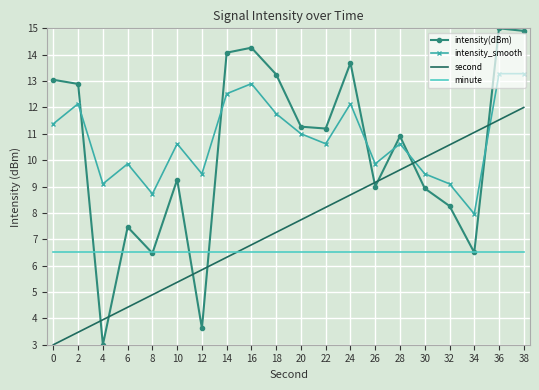

True or false: minute and intensity_smooth intersect in this chart.

False